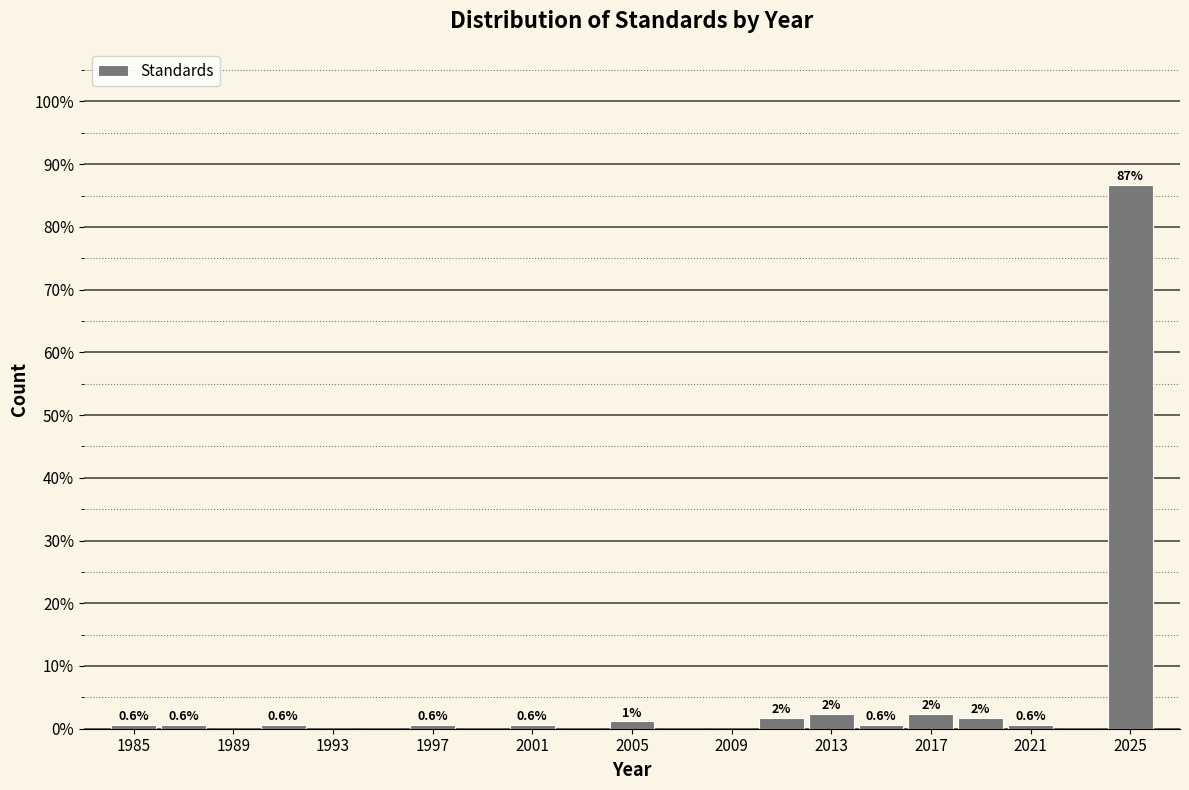

Over which range of the x-axis is the bar tallest?

2024 to 2026